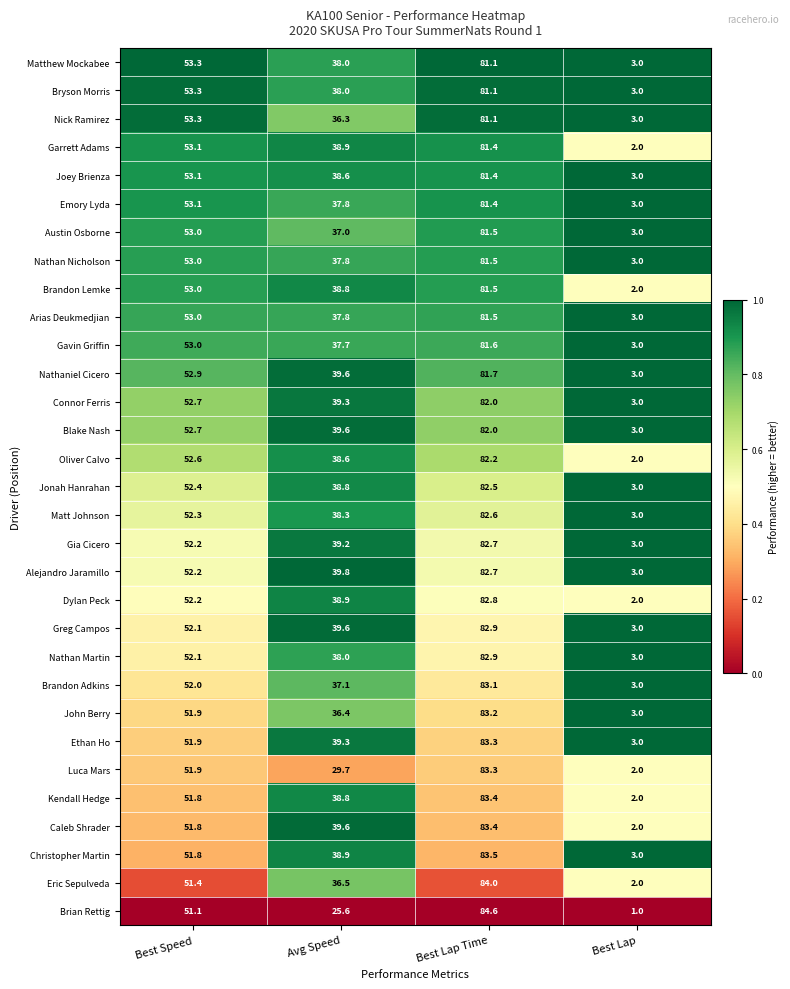

The value of Brandon Lemke at Best Lap Time is 123.1. True or false?

False